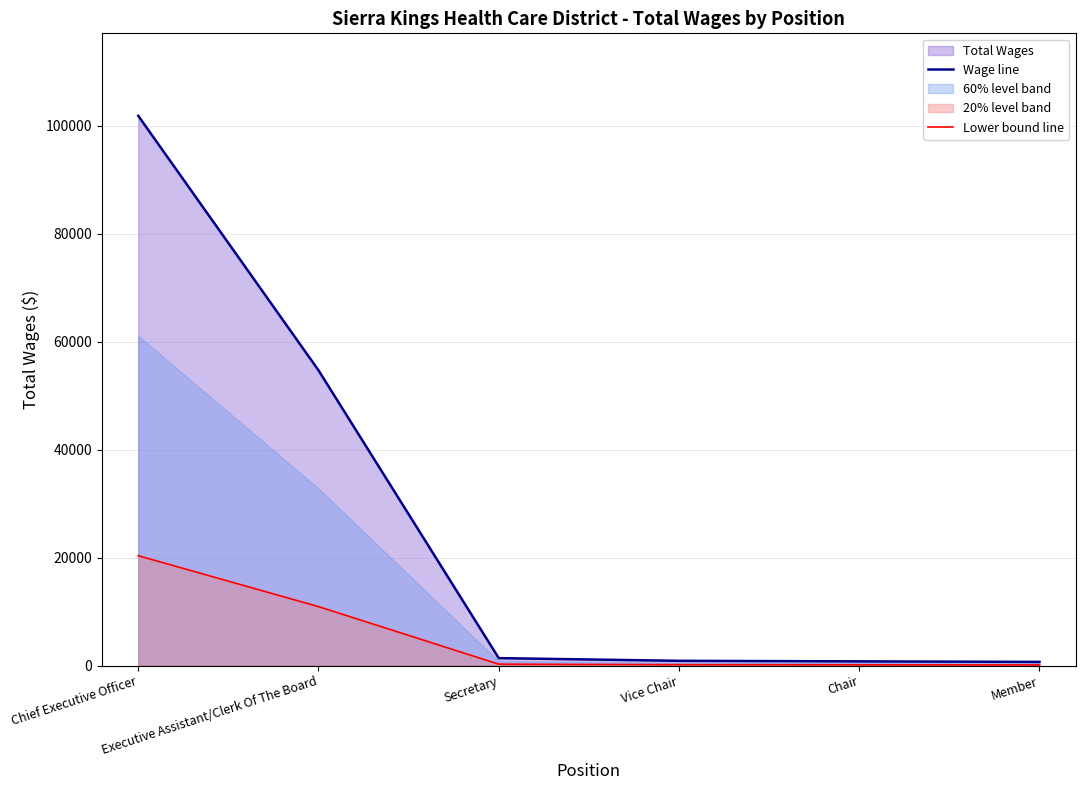

Rank the categories by Lower bound line value from lowest to highest.

Member, Chair, Vice Chair, Secretary, Executive Assistant/Clerk Of The Board, Chief Executive Officer